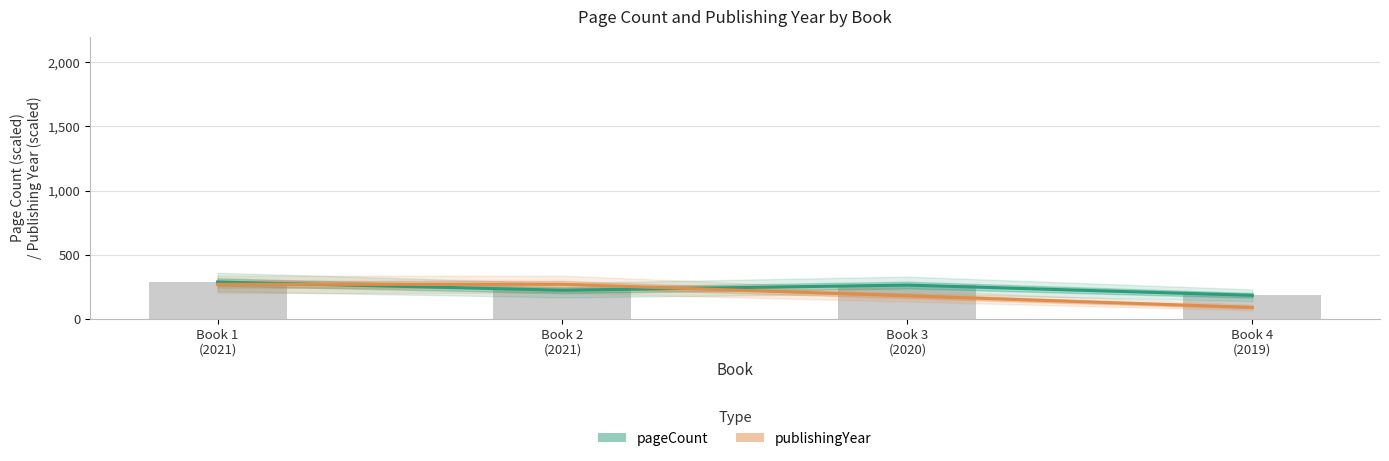

Between Book 2
(2021) and Book 3
(2020), which series saw the biggest shift?

publishingYear (Estimate based on partial data)